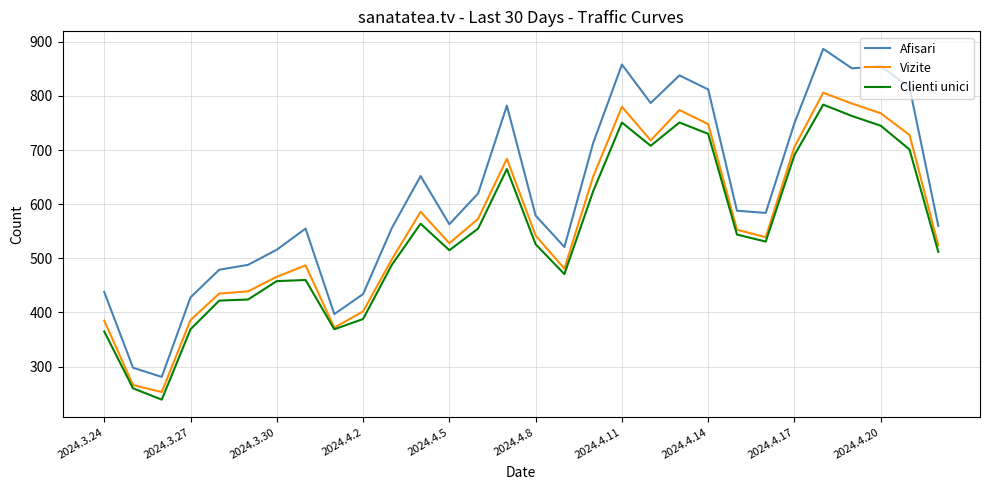

What is the average value of the Clienti unici series?

546